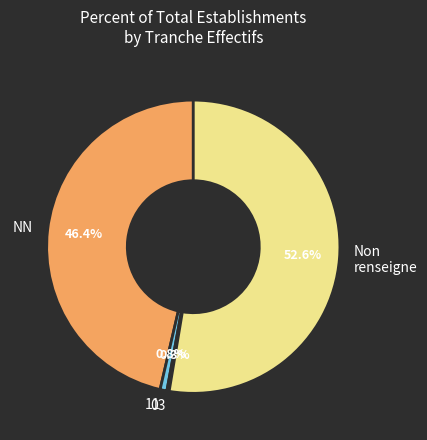

Between 11 and NN, which is larger?

NN